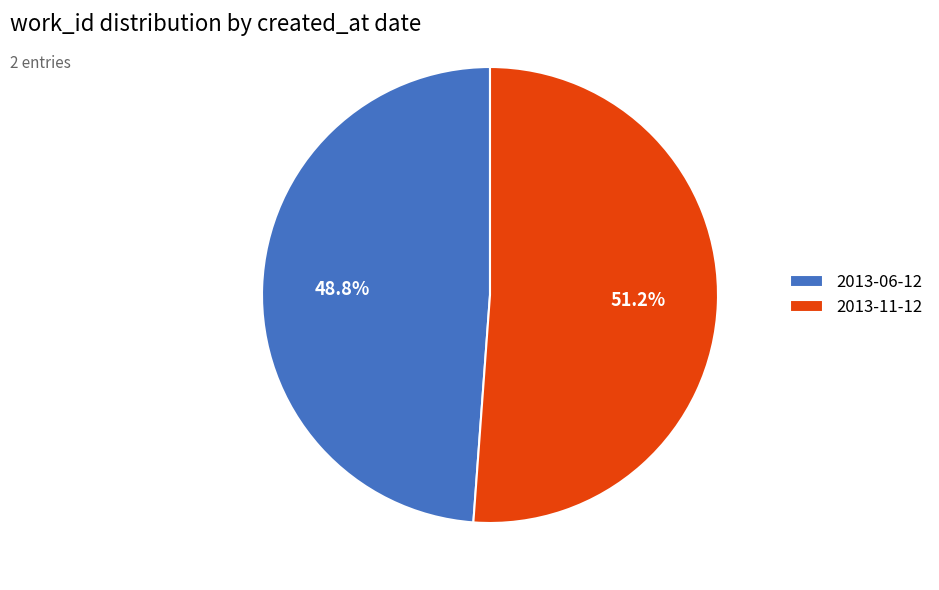

How many slices are in this pie chart?

2